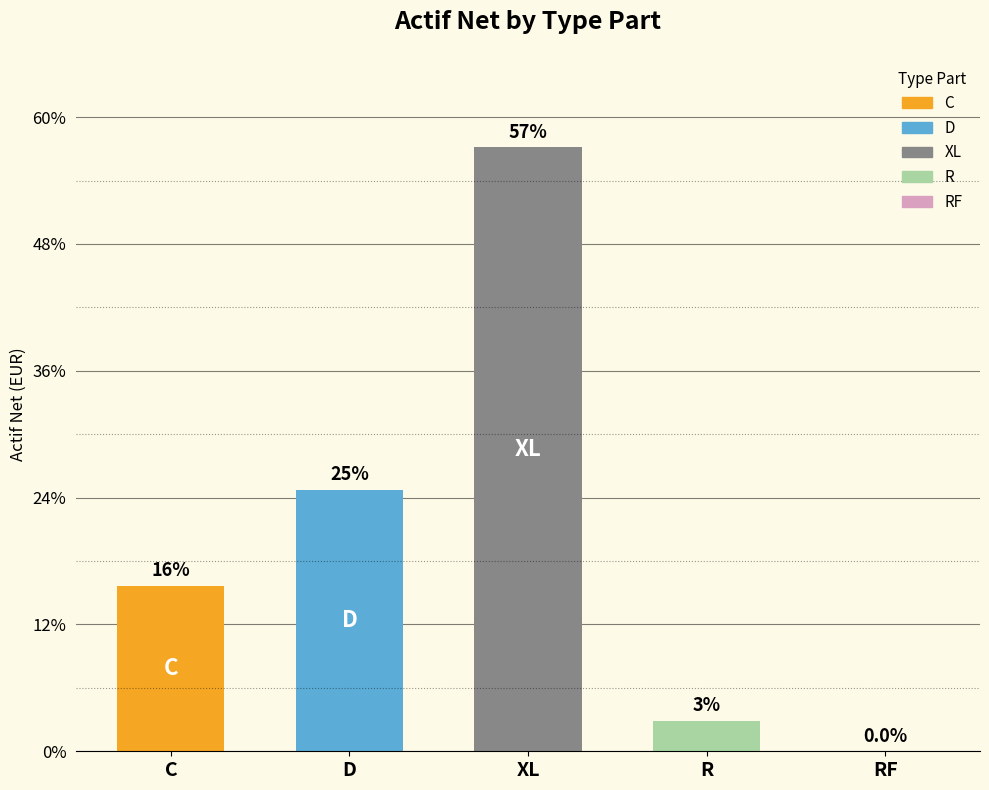

Which label corresponds to the largest value in the chart?

XL